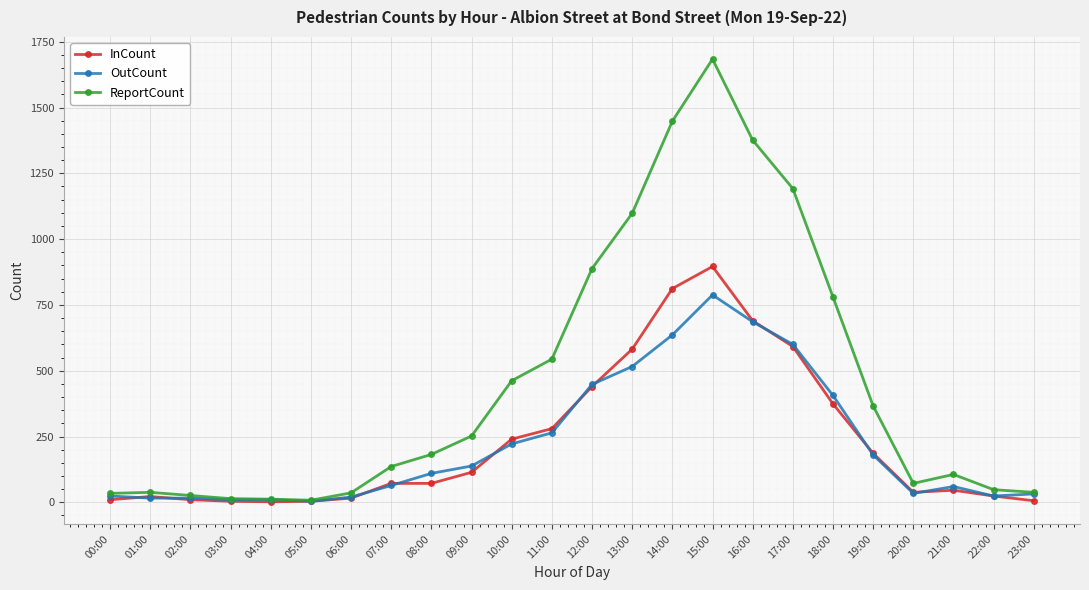

What is the sum of all ReportCount values?

10840